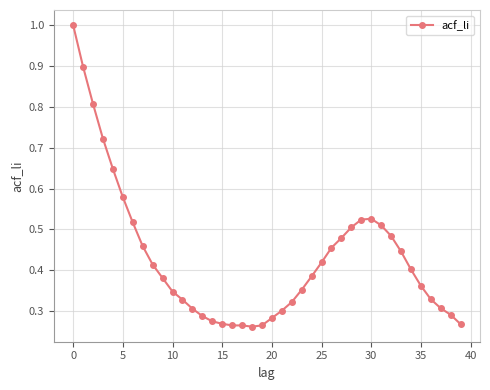

True or false: there are more than 0 points higher than both neighbors.

True